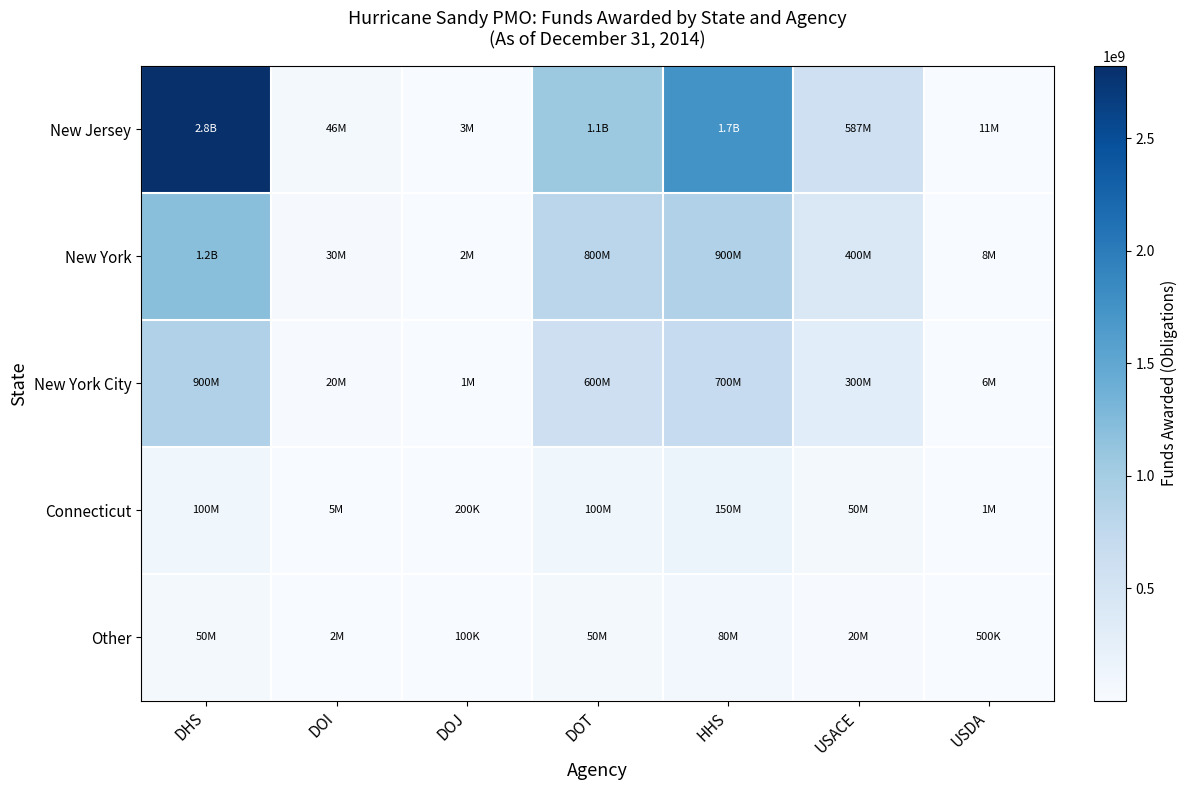

Reading left to right, transcribe all the data shown in this chart.

New Jersey: DHS=2820779245	DOI=45936655	DOJ=2665081	DOT=1063196071	HHS=1745564804	USACE=587338139	USDA=10513166
New York: DHS=1200000000	DOI=30000000	DOJ=1500000	DOT=800000000	HHS=900000000	USACE=400000000	USDA=8000000
New York City: DHS=900000000	DOI=20000000	DOJ=1000000	DOT=600000000	HHS=700000000	USACE=300000000	USDA=6000000
Connecticut: DHS=100000000	DOI=5000000	DOJ=200000	DOT=100000000	HHS=150000000	USACE=50000000	USDA=1000000
Other: DHS=50000000	DOI=2000000	DOJ=100000	DOT=50000000	HHS=80000000	USACE=20000000	USDA=500000